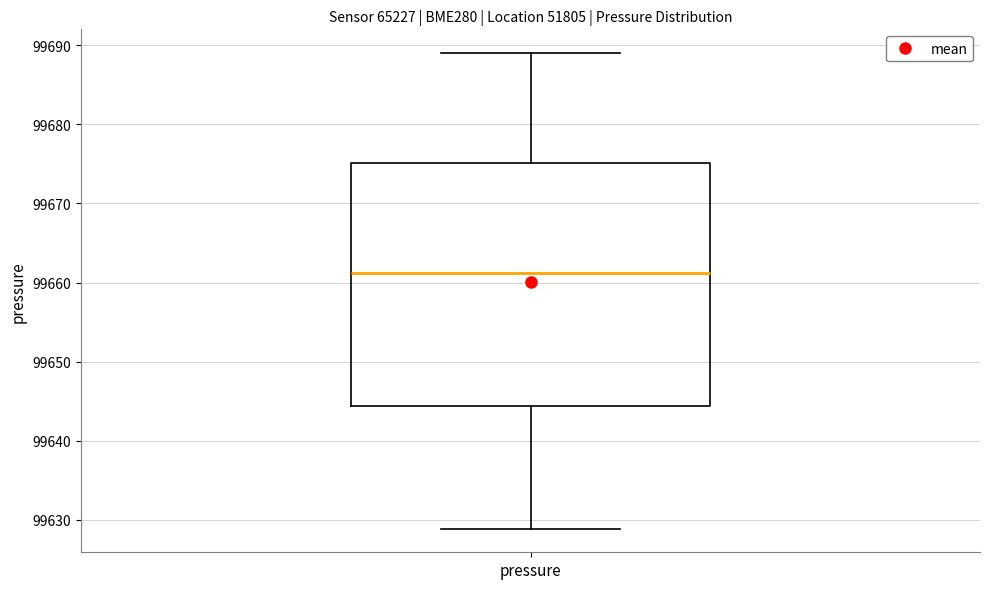

Where does the upper whisker of the box for pressure end on the y-axis? The values are not printed on the chart, so give them approximately, as read against the axis.

99689